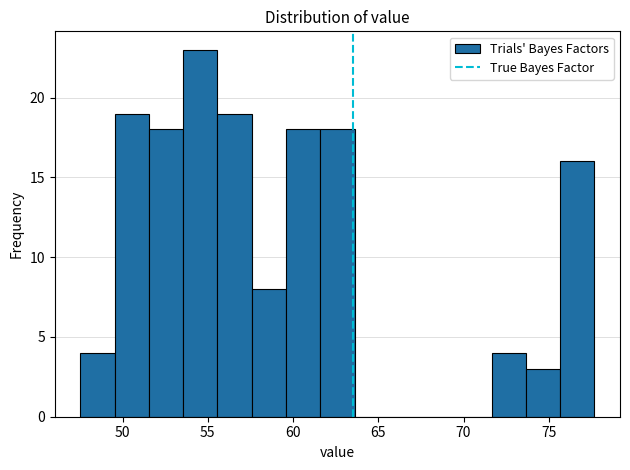

Over which range of the x-axis is the bar tallest?

53.5 to 55.5